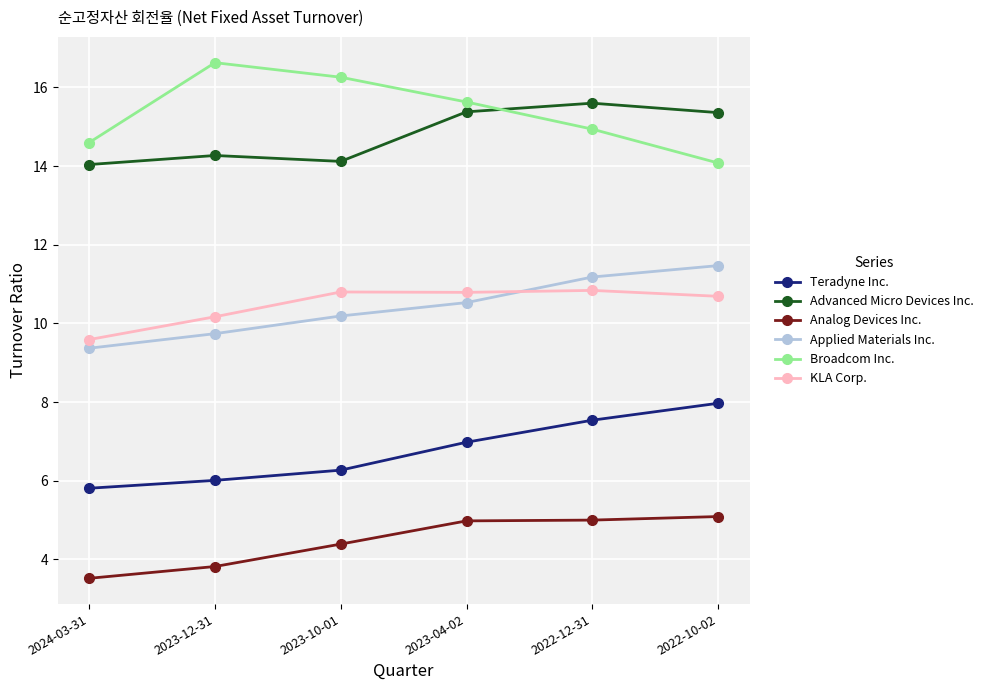

True or false: Teradyne Inc. has more than 2 interior local peaks.

False